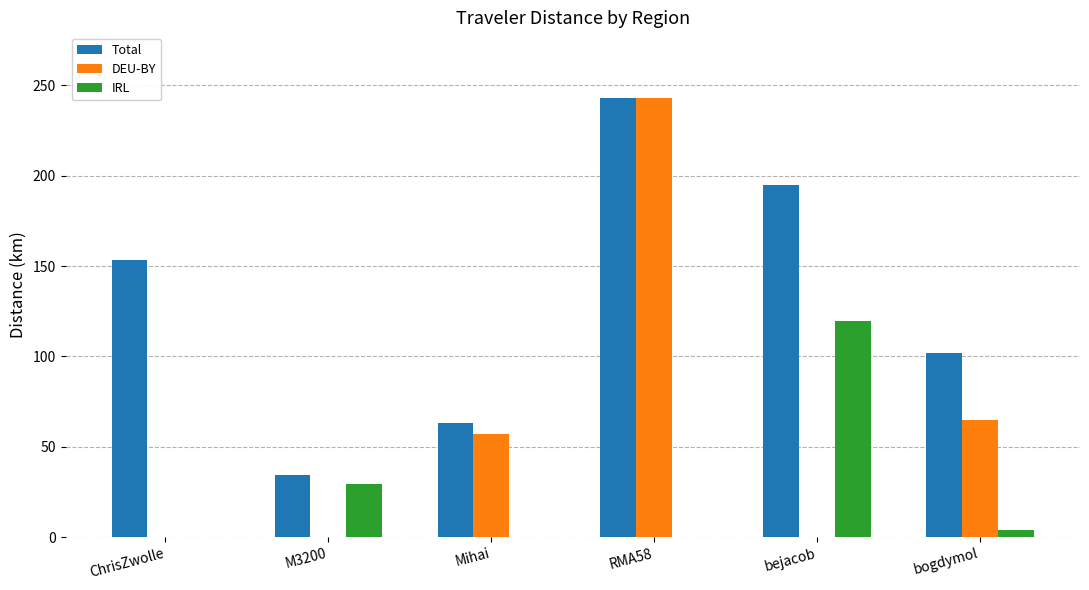

How many groups of bars are there?

6